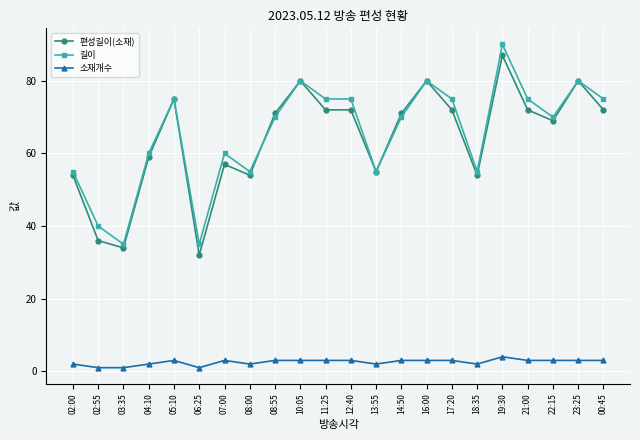

How many lines are shown in the chart?

3